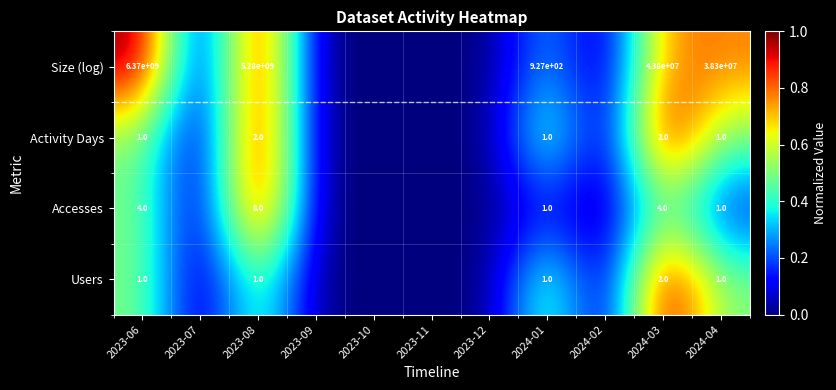

Is it true that Accesses equals 0 at 2024-01?

False